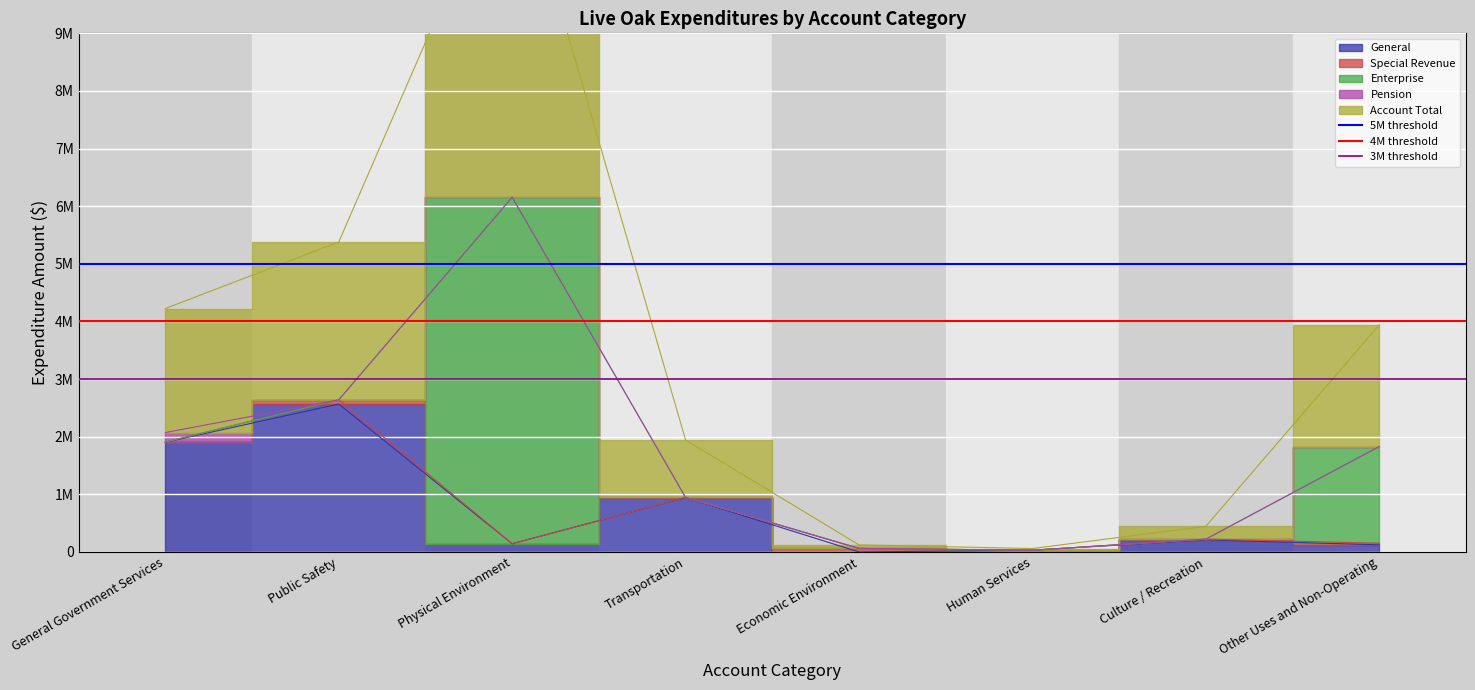

What is the average value of the 3M threshold series?

3000000